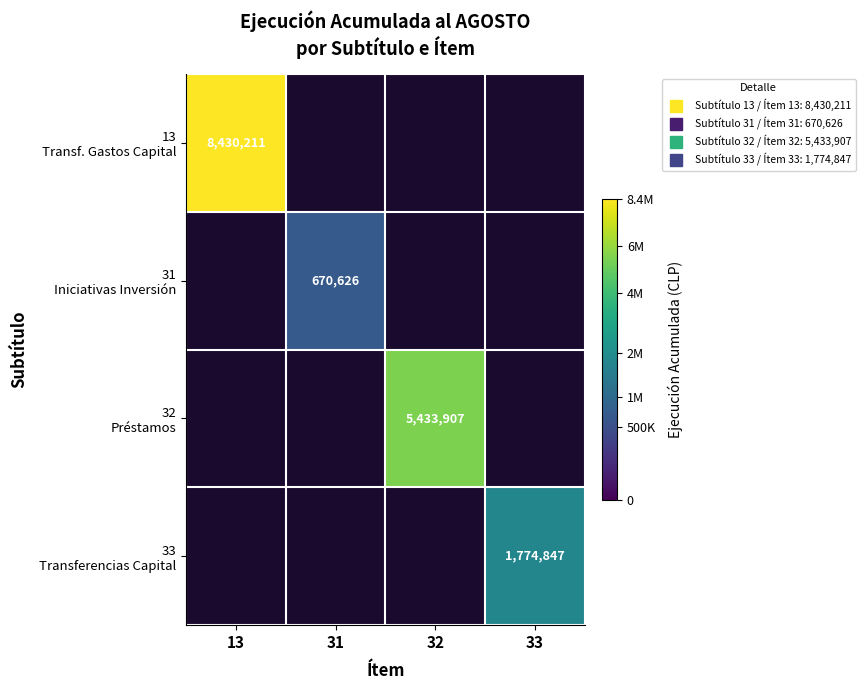

Which series has the largest range (max minus min)?

13 Transf. Gastos Capital